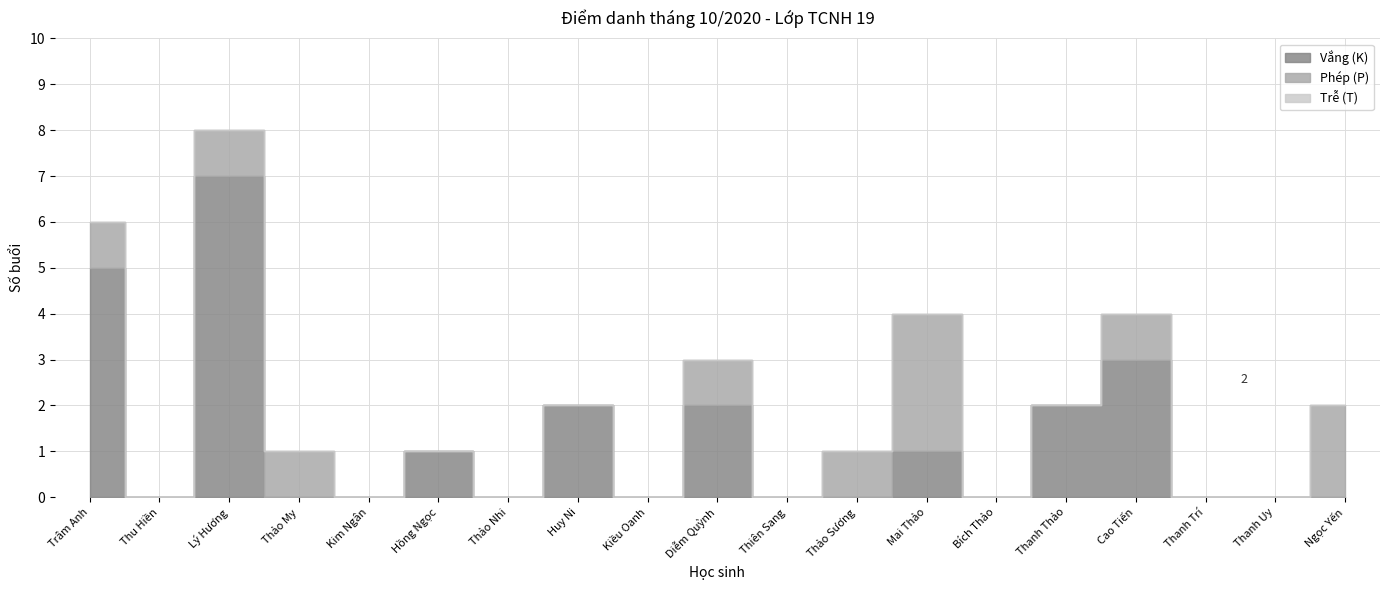

True or false: Trễ (T) and Phép (P) cross at least once.

False